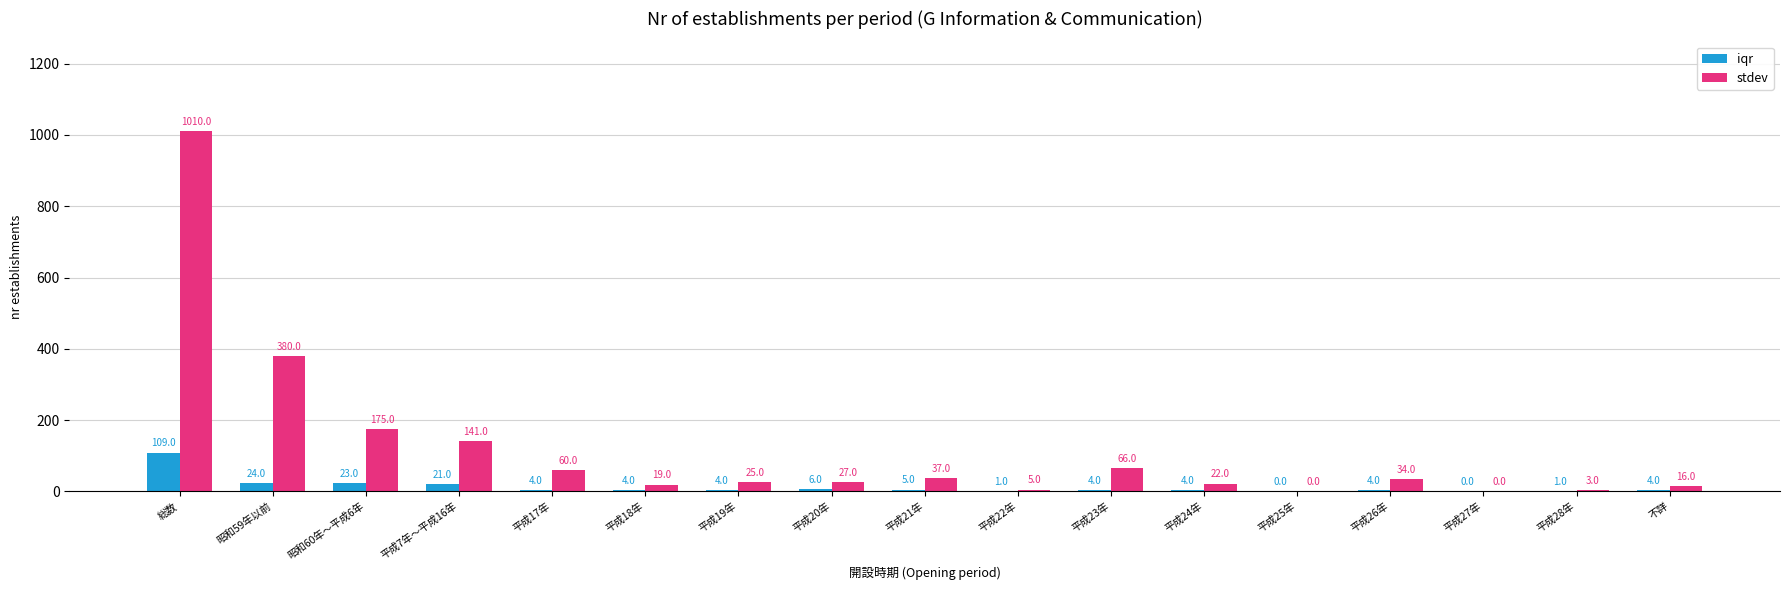

How many positive values does the stdev series have?

15